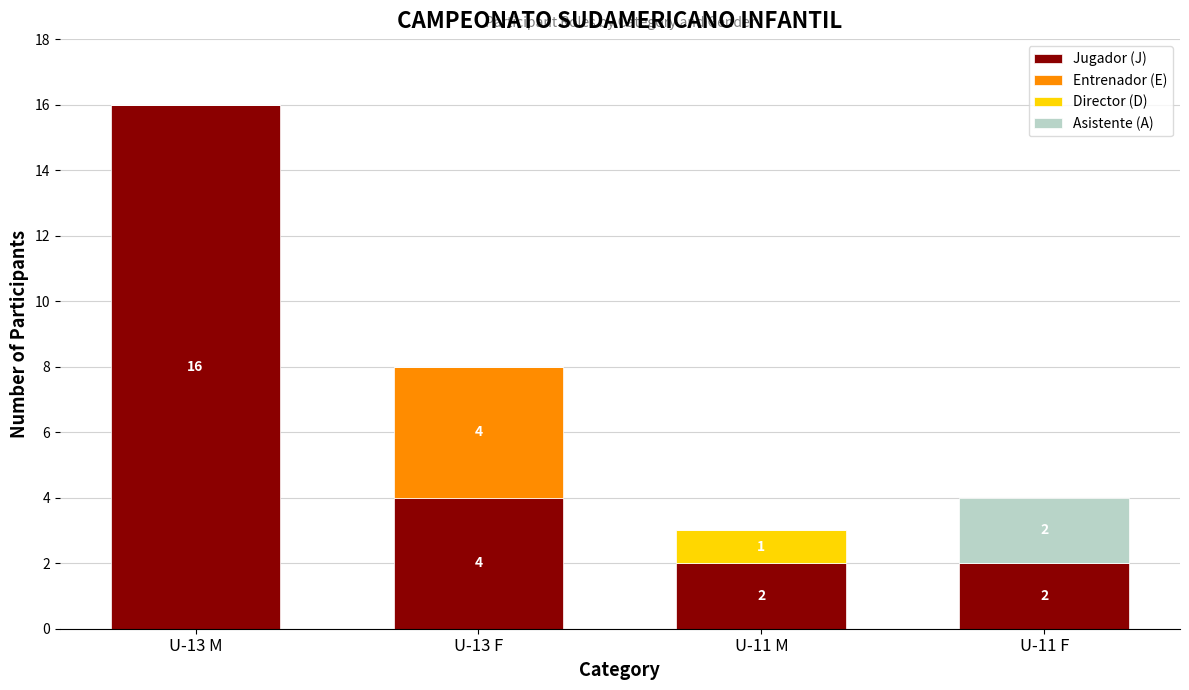

The value of Jugador (J) at U-11 M is 2. True or false?

True